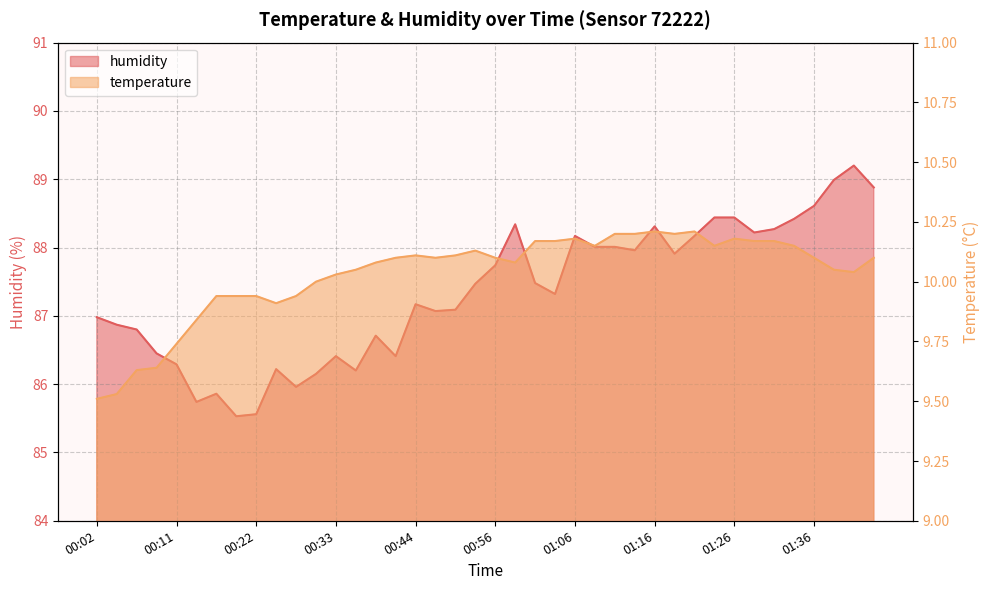

What is the difference between the second highest and minimum values in the humidity series?

3.5